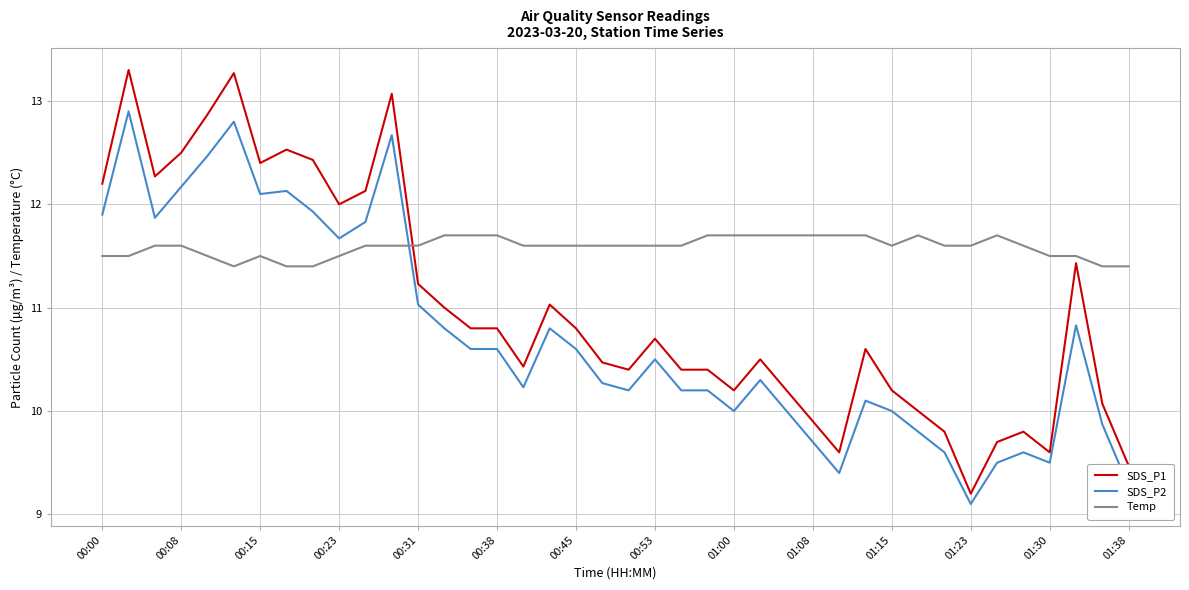

List the series in order of their overall mean, lowest first.

SDS_P2, SDS_P1, Temp